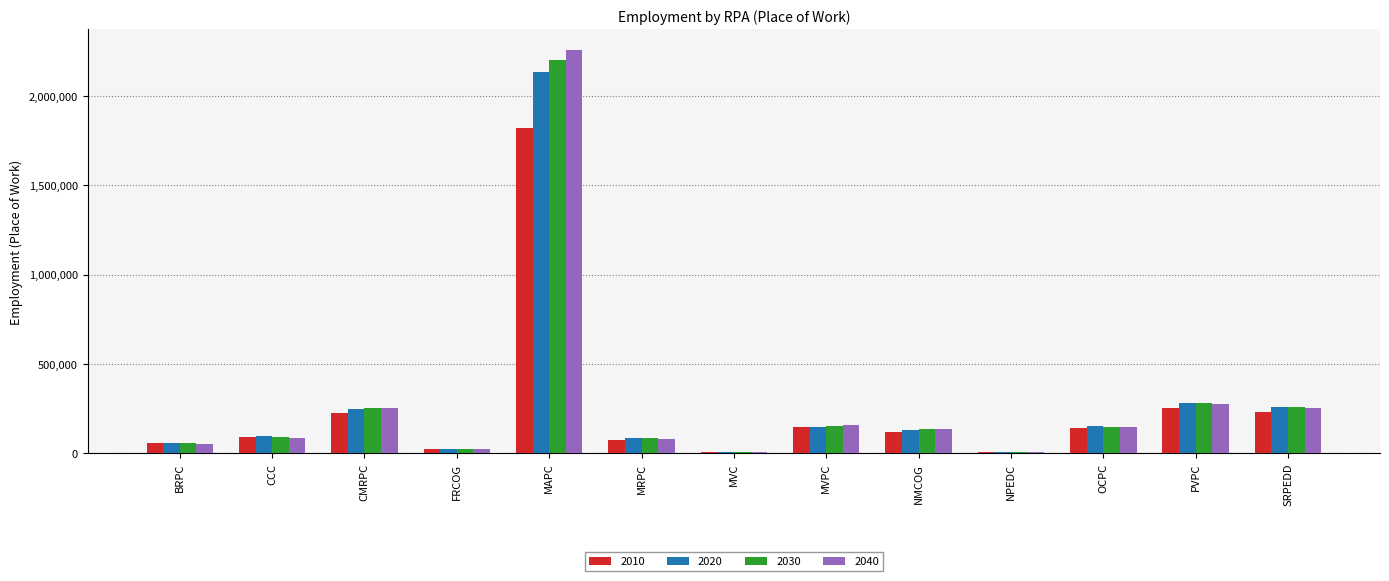

Is the value of 2010 at MAPC greater than the value of 2020 at NPEDC?

Yes